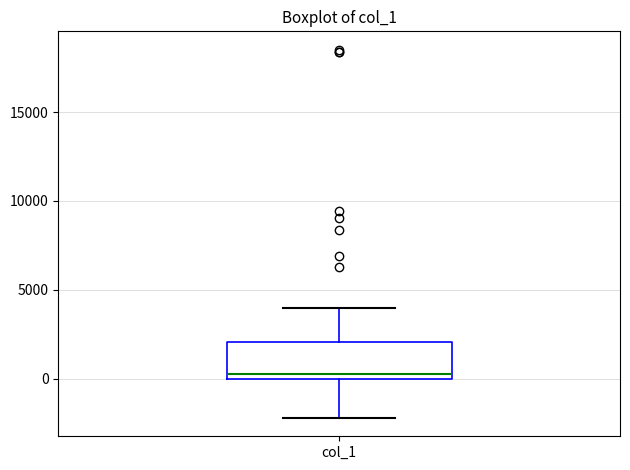

Where is the upper edge of the box for col_1 on the y-axis? The values are not printed on the chart, so give them approximately, as read against the axis.

2000